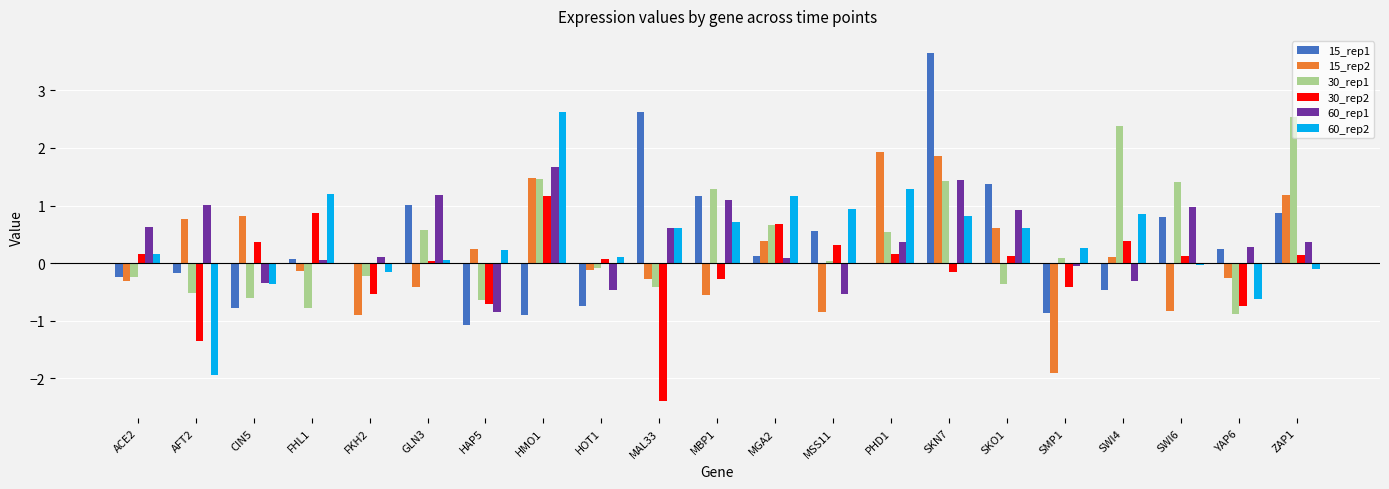

Count the number of categories in the chart.

21